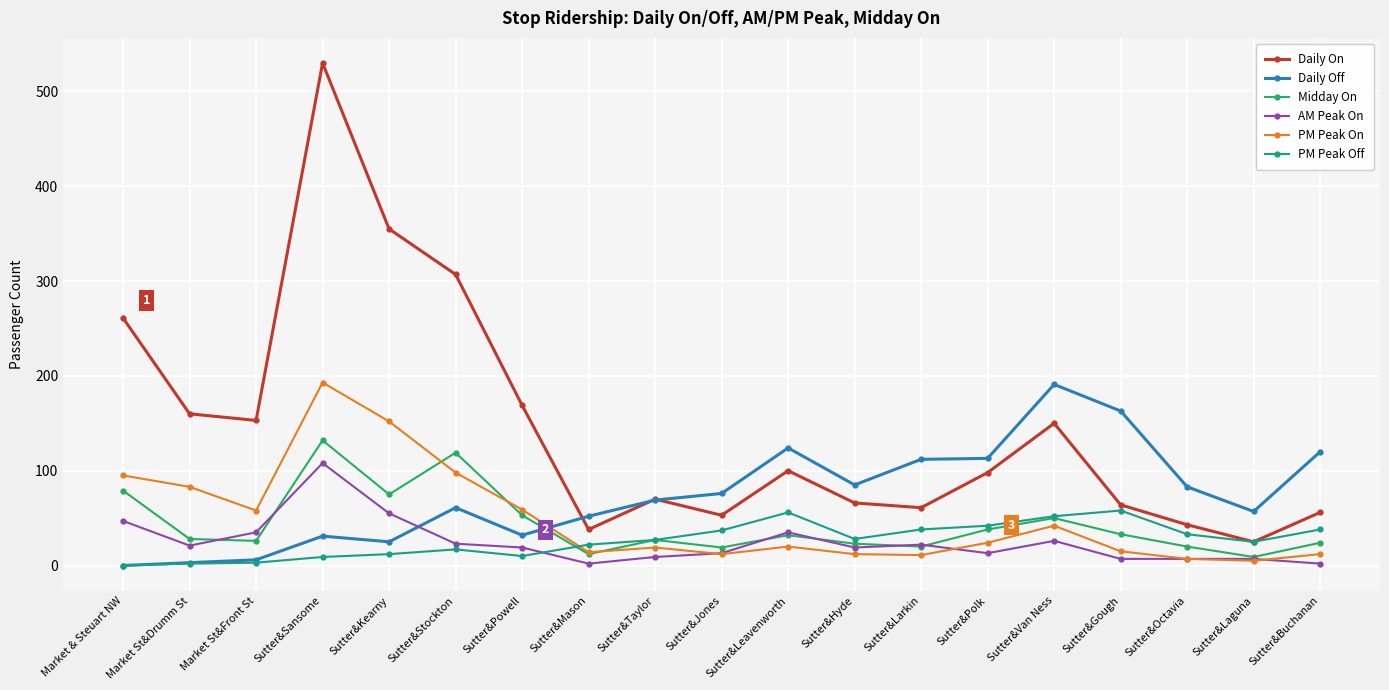

How many lines are shown in the chart?

6